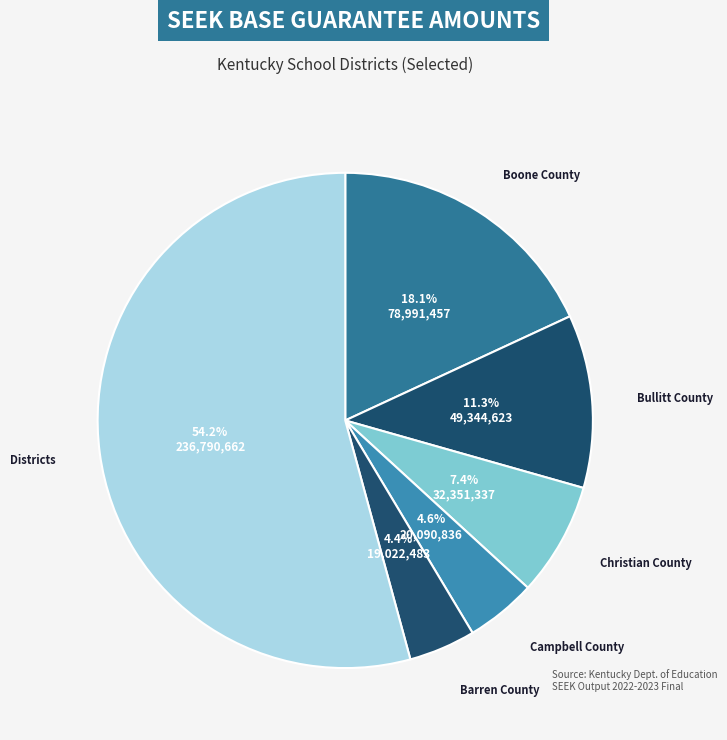

Count the number of slices in the pie.

6